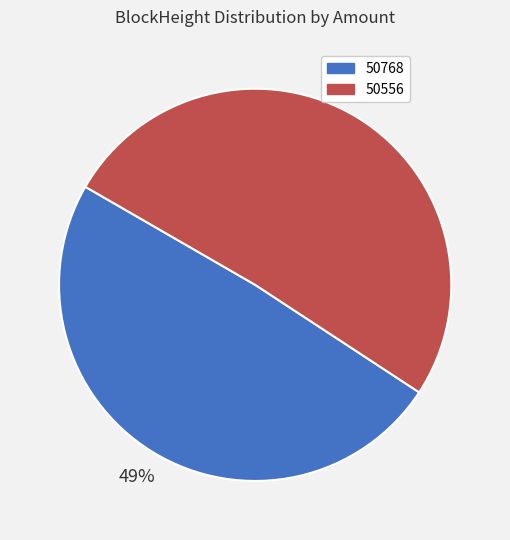

Count the number of slices in the pie.

2